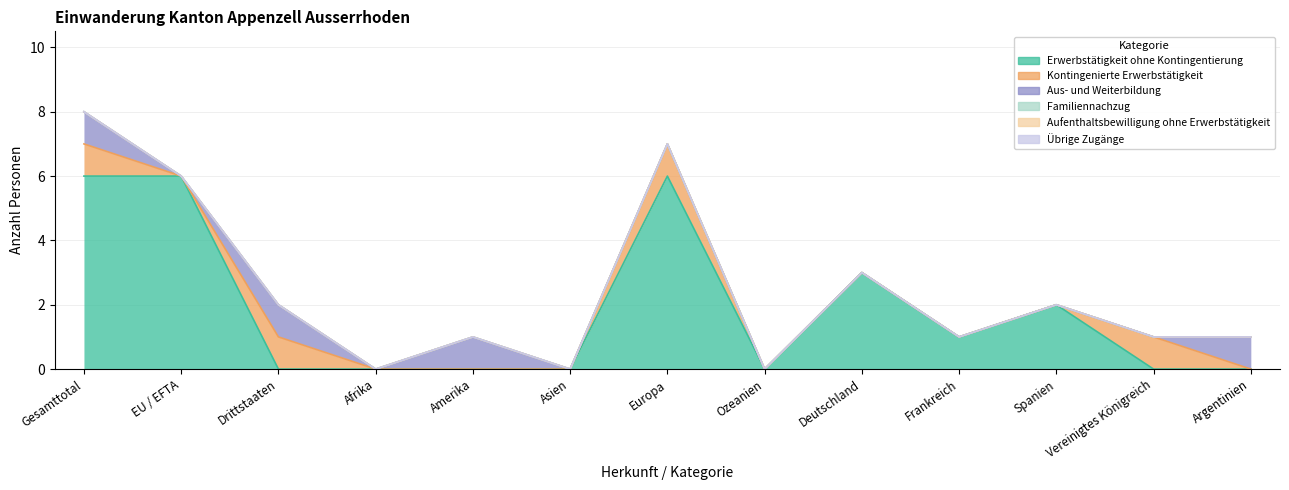

True or false: Erwerbstätigkeit ohne Kontingentierung has a value of 0 at Vereinigtes Königreich.

True